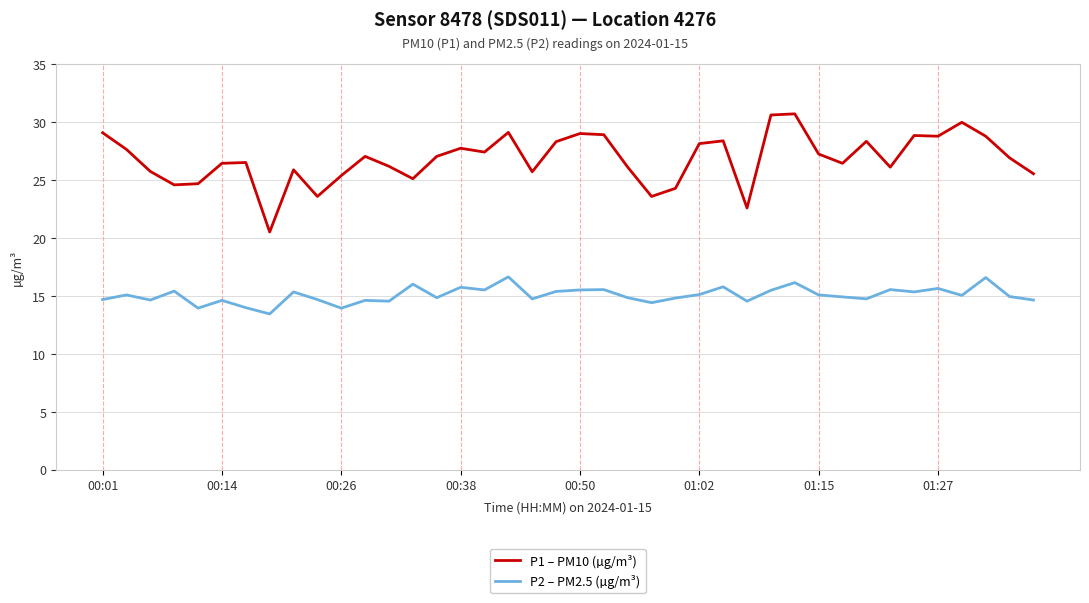

Which series has the largest total across all categories?

P1 – PM10 (µg/m³)